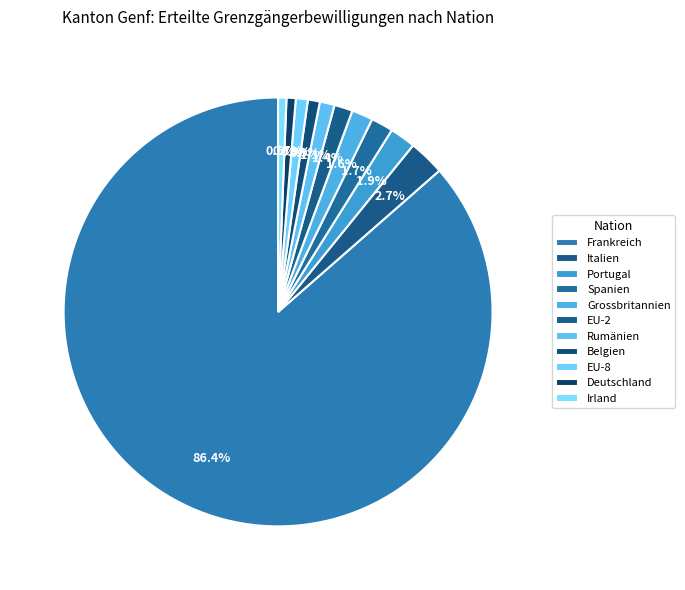

To the nearest percent, what is the combined percentage of EU-2 and Frankreich?

88%